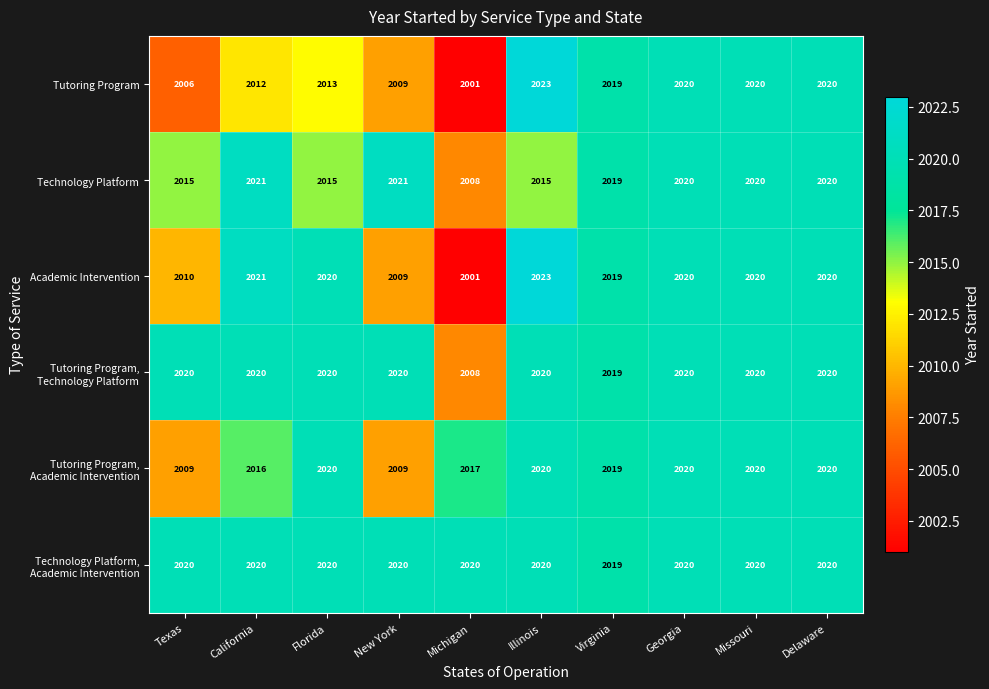

Between California and Illinois, which series saw the biggest shift?

Tutoring Program